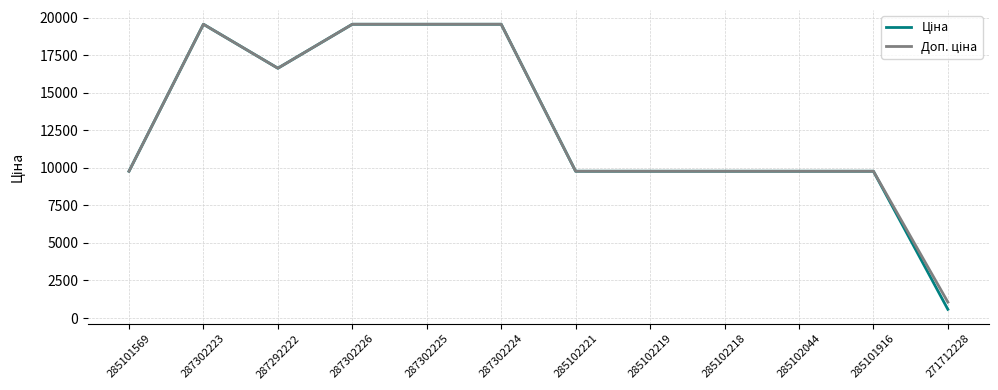

Which category has the lowest value across all series?

271712228